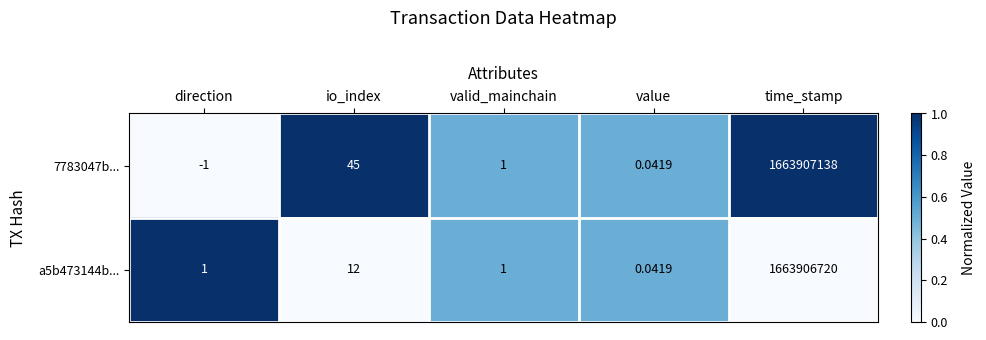

At which label is 7783047b... closest to 831953568?

io_index